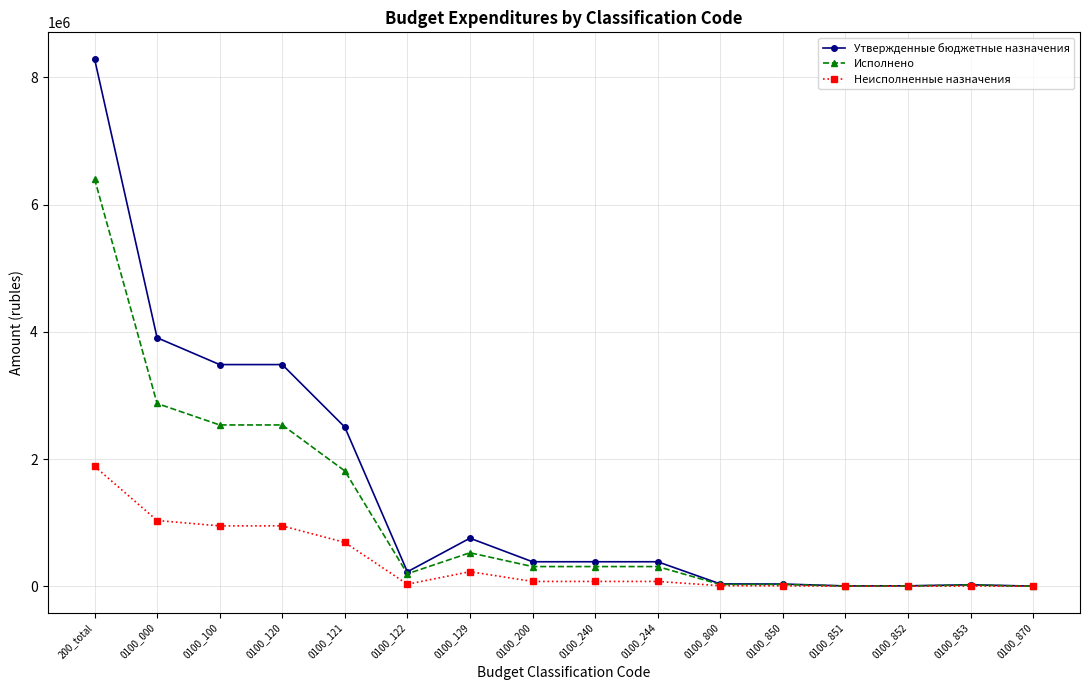

Which series has the largest range (max minus min)?

Утвержденные бюджетные назначения